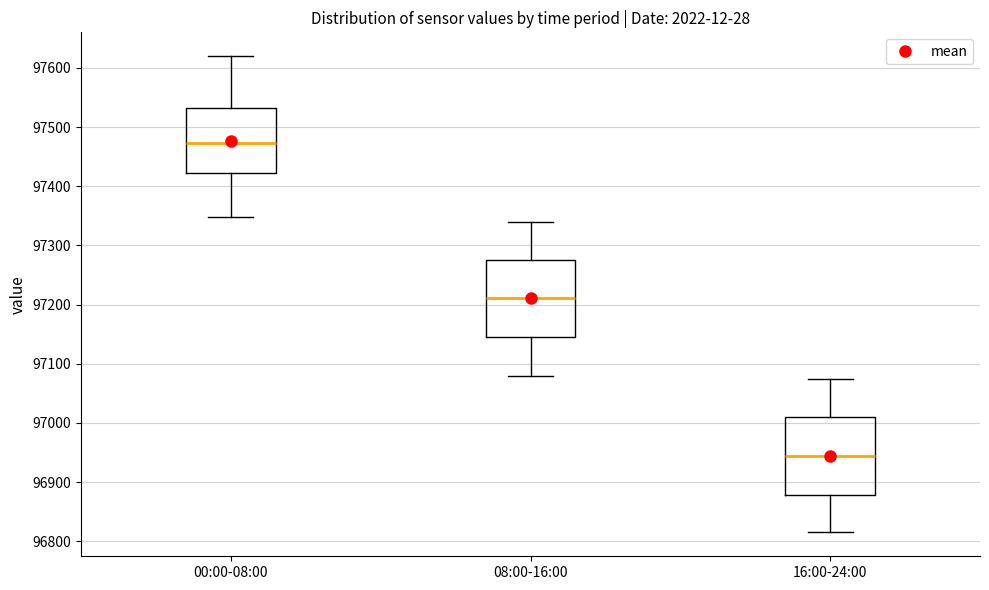

Reading left to right, transcribe this box plot: for each box, give where its median line is, the range the box spans, and where its two whiskers end, as read against the y-axis. The values are not printed on the chart, so give them approximately, as read against the axis.

00:00-08:00: median 97470, box 97420 to 97530, whiskers 97350 to 97620
08:00-16:00: median 97210, box 97150 to 97280, whiskers 97080 to 97340
16:00-24:00: median 96940, box 96880 to 97010, whiskers 96820 to 97080